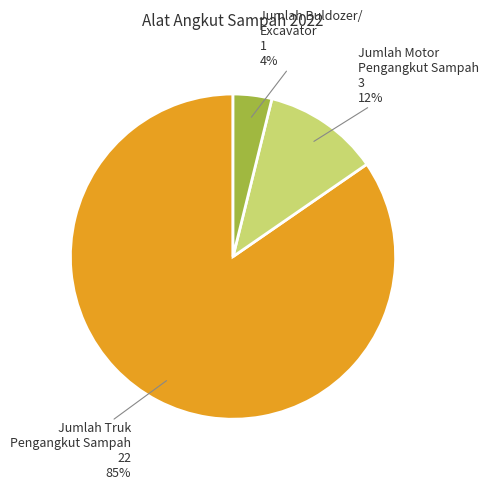

How many slices are in this pie chart?

3